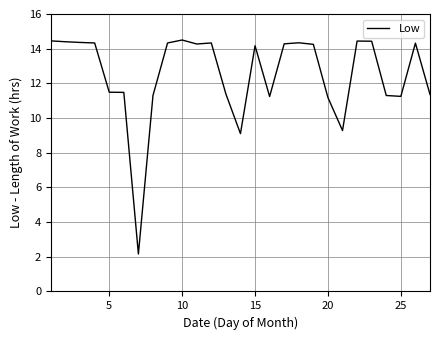

Does the chart have visible grid lines?

Yes